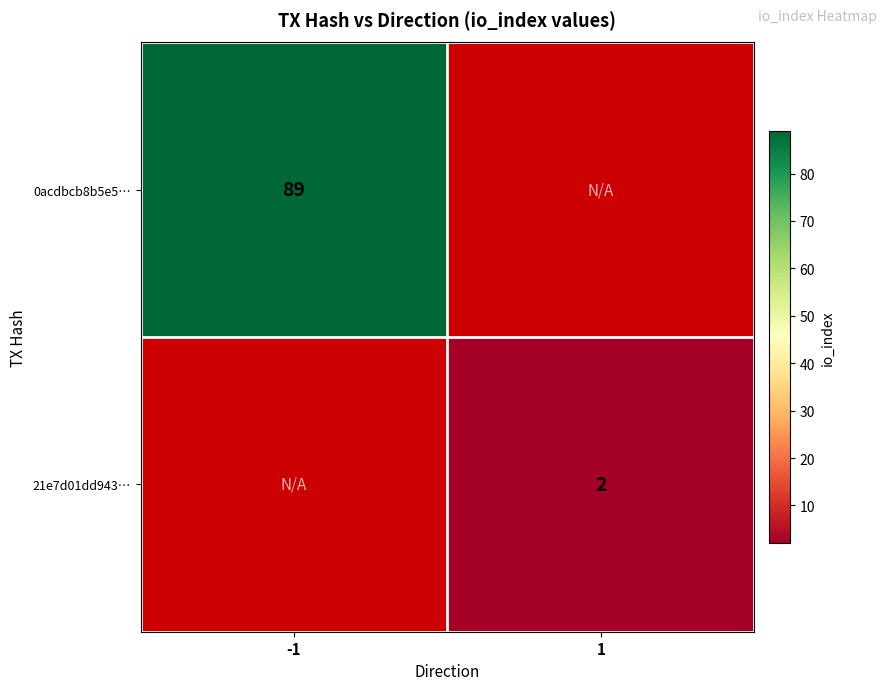

Is it true that 0acdbcb8b5e5… equals 89 at -1?

True